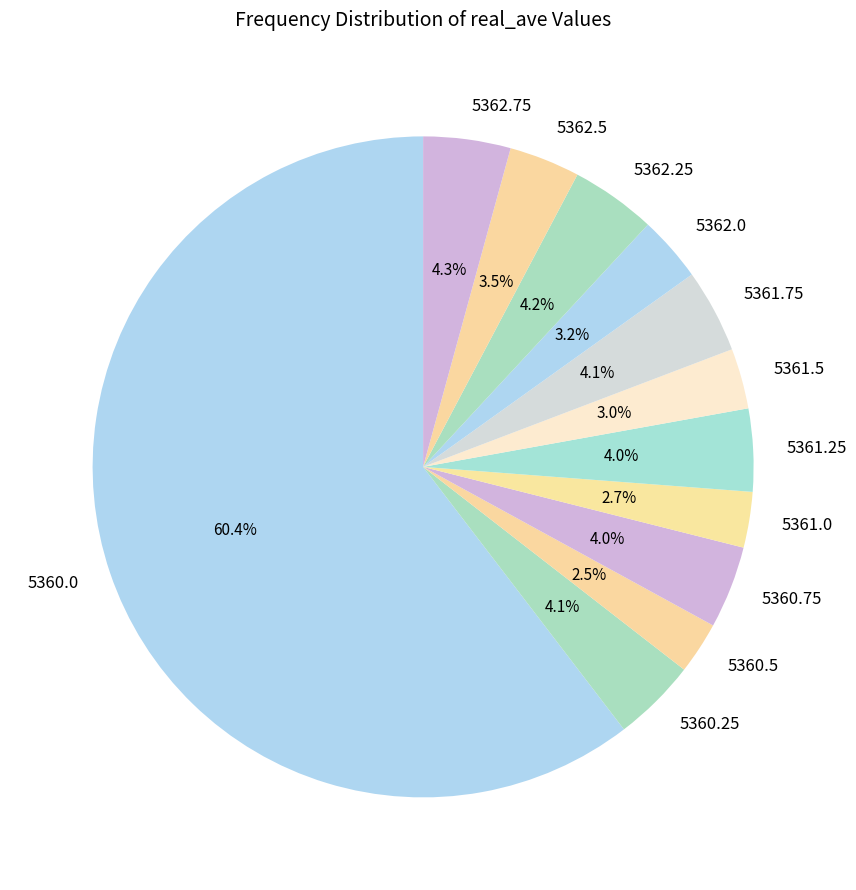

Which category accounts for the majority?

5360.0